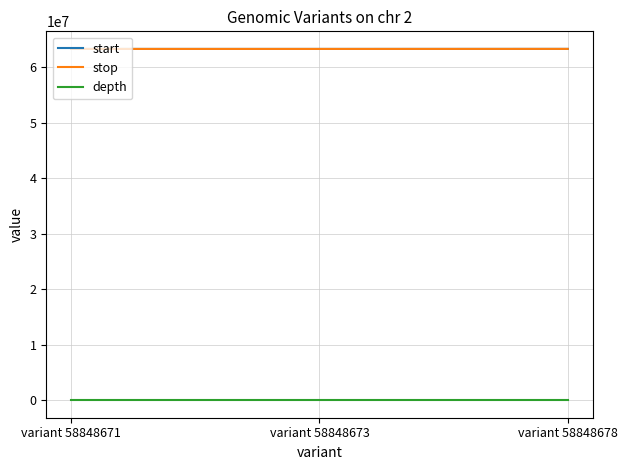

The value of stop at variant 58848673 is 41247746. True or false?

False